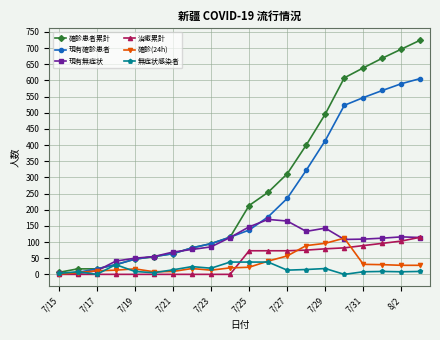

What is the maximum value for 現有無症状?

170